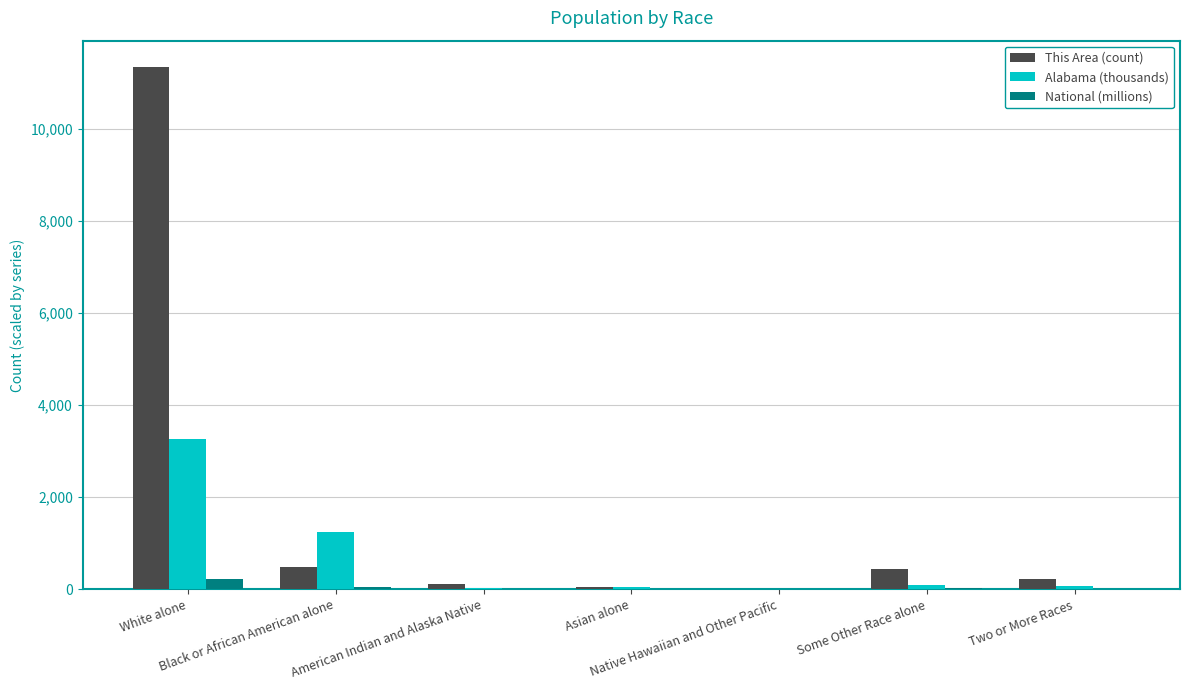

What is the sum of all Alabama (thousands) values?

4779.7